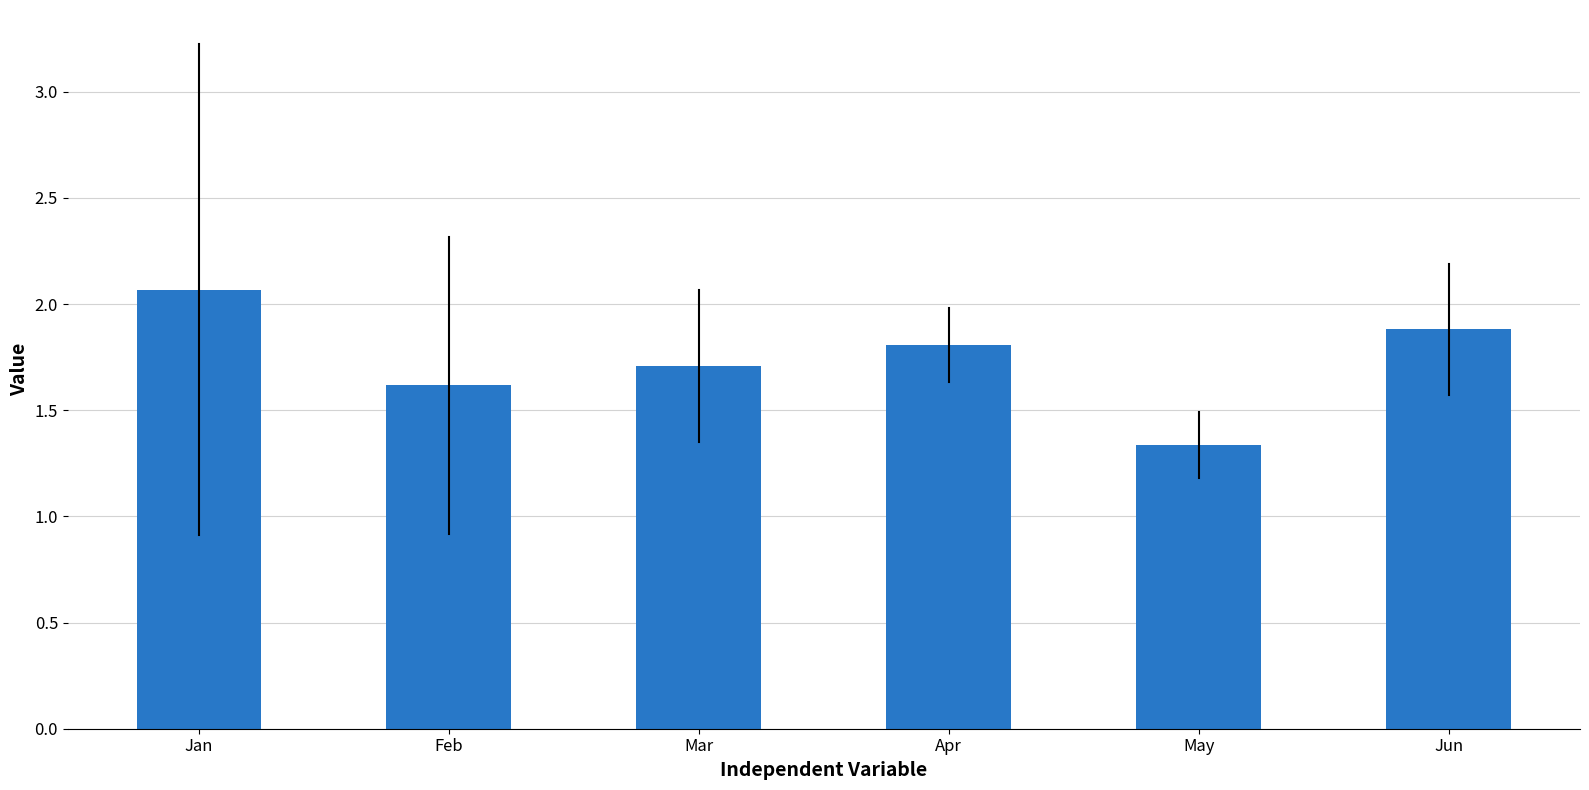

At which category does the chart reach its peak across all series?

Jan